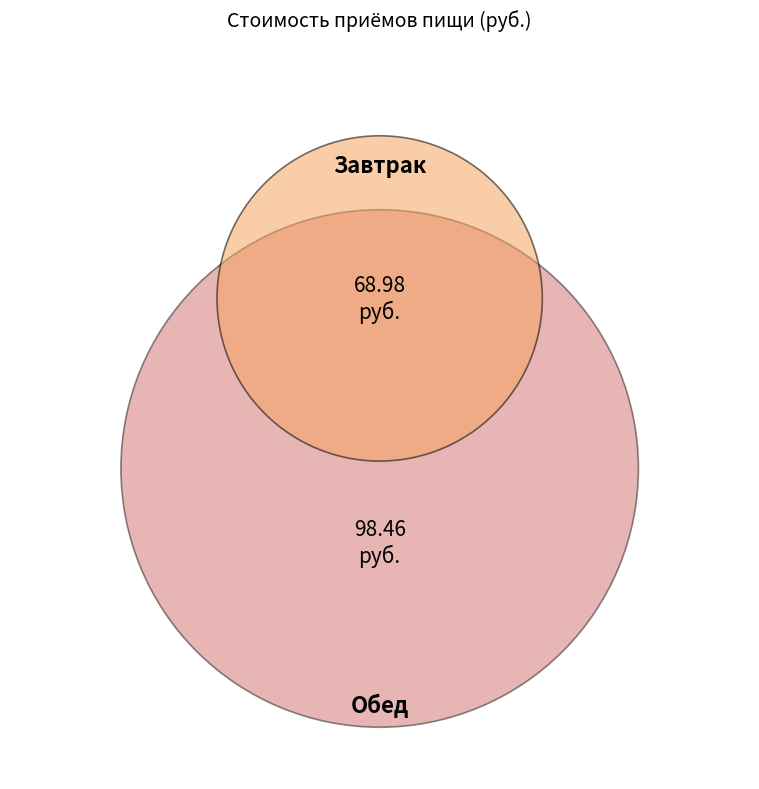

Which category has the smallest portion of the pie?

Завтрак